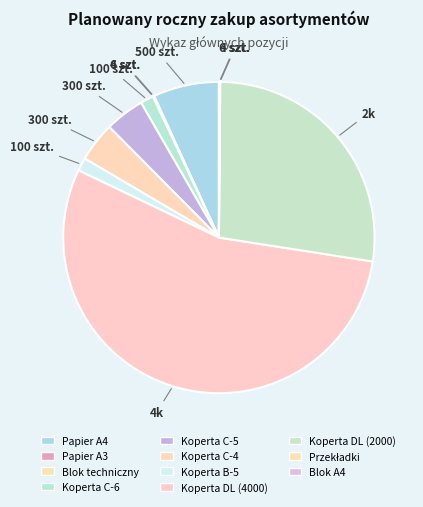

To the nearest percent, what is the difference between the Koperta DL (4000) and Koperta B-5 slice percentages?

53%